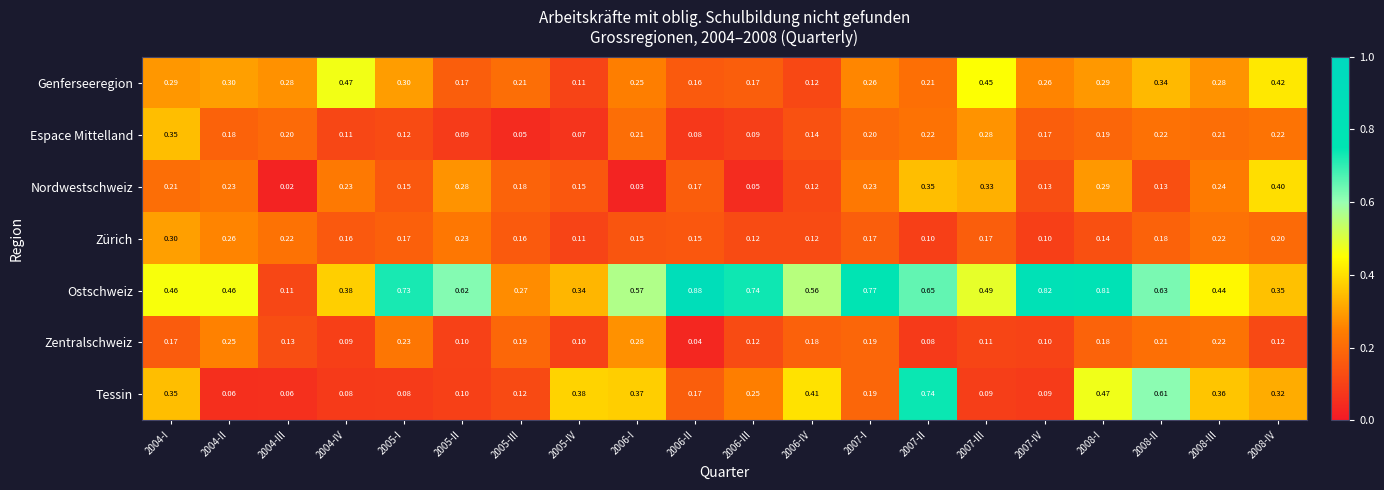

Is the value of Tessin at 2007-IV greater than the value of Zentralschweiz at 2008-III?

No